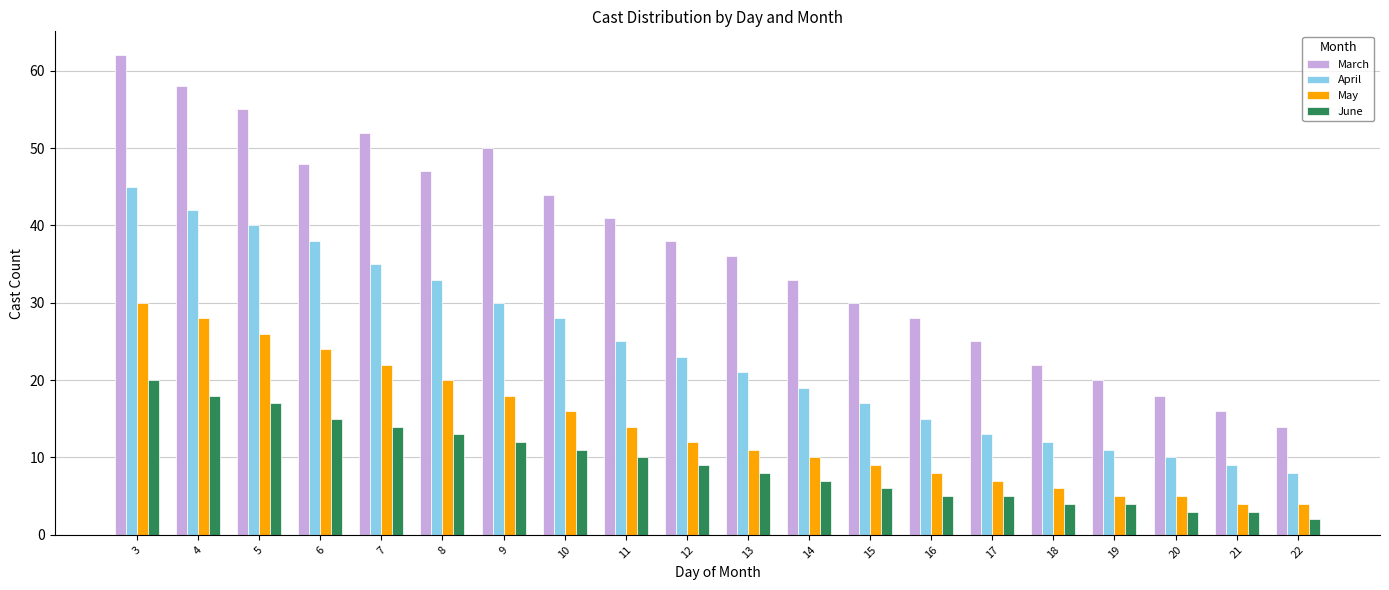

Count the number of data series in this chart.

4